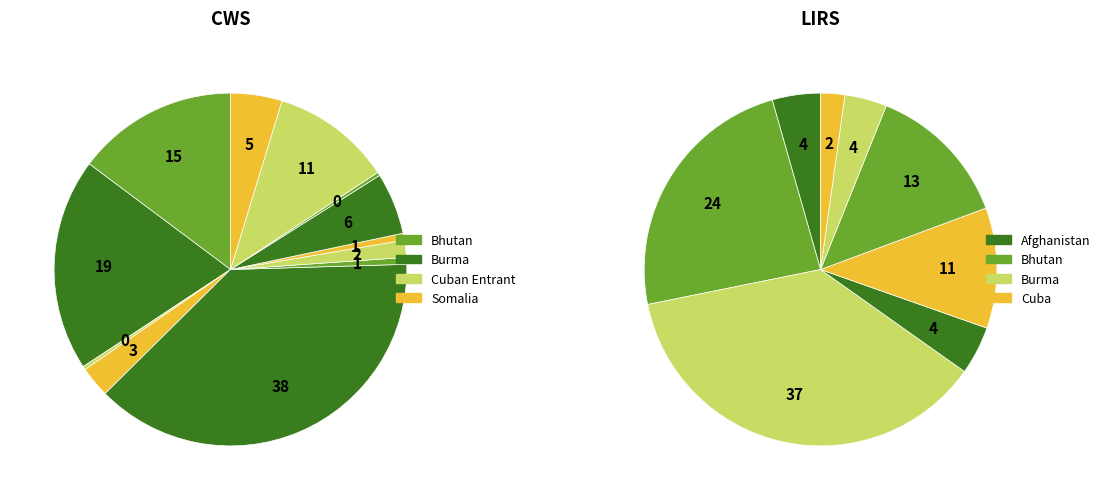

What percentage is the Ethiopia slice, to the nearest percent?

1%